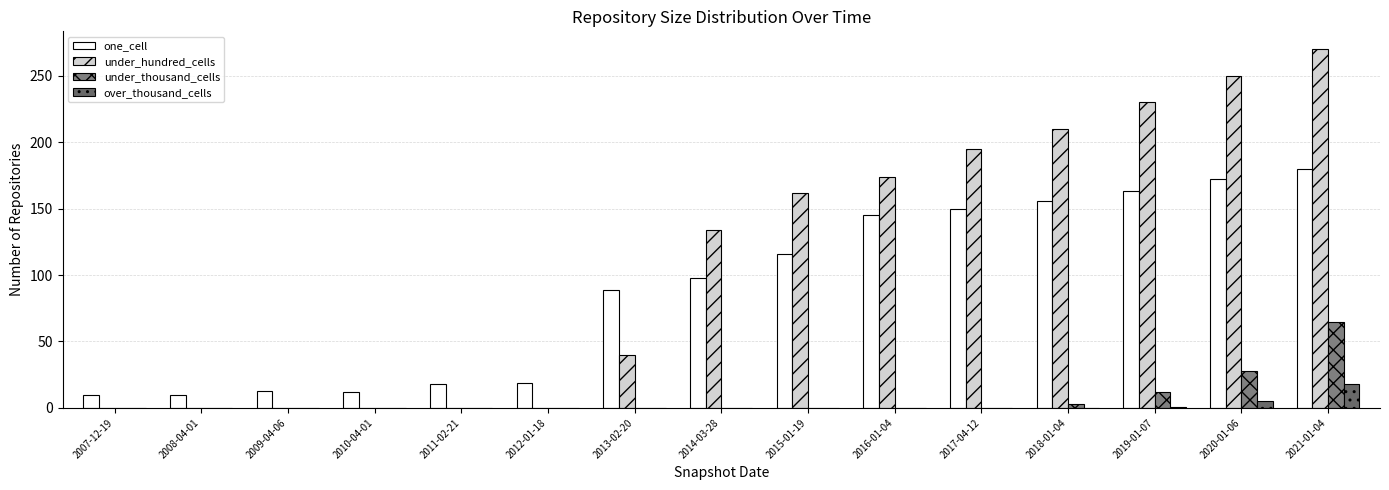

Reading right to left, list all the values displayed in this chart.

one_cell: 180	172	163	156	150	145	116	98	89	19	18	12	13	10	10
under_hundred_cells: 270	250	230	210	195	174	162	134	40	0	0	0	0	0	0
under_thousand_cells: 65	28	12	3	0	0	0	0	0	0	0	0	0	0	0
over_thousand_cells: 18	5	1	0	0	0	0	0	0	0	0	0	0	0	0